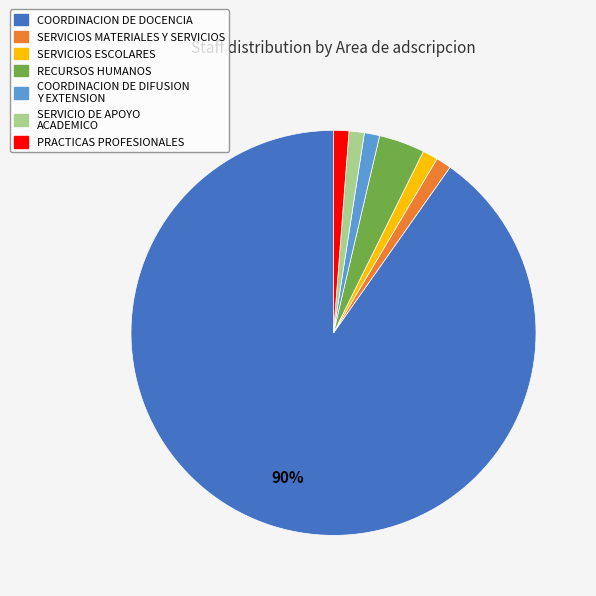

Is it true that SERVICIOS MATERIALES Y SERVICIOS is 9% of the pie?

False